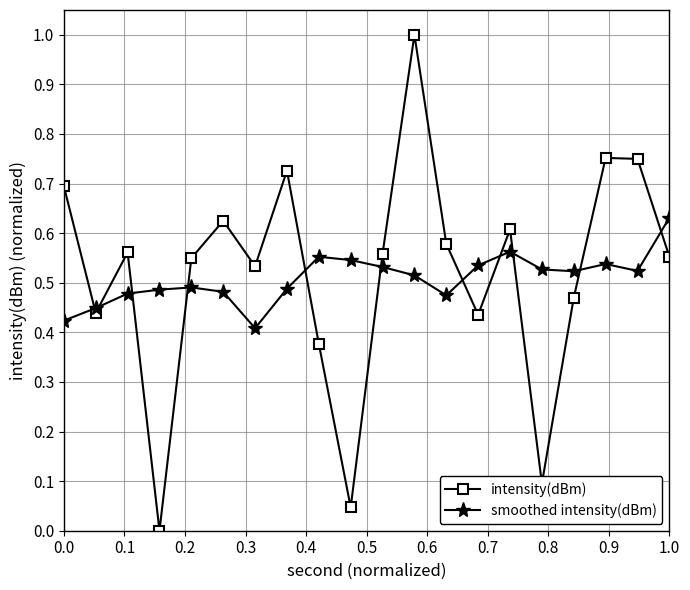

What is the greatest value displayed?

1.0